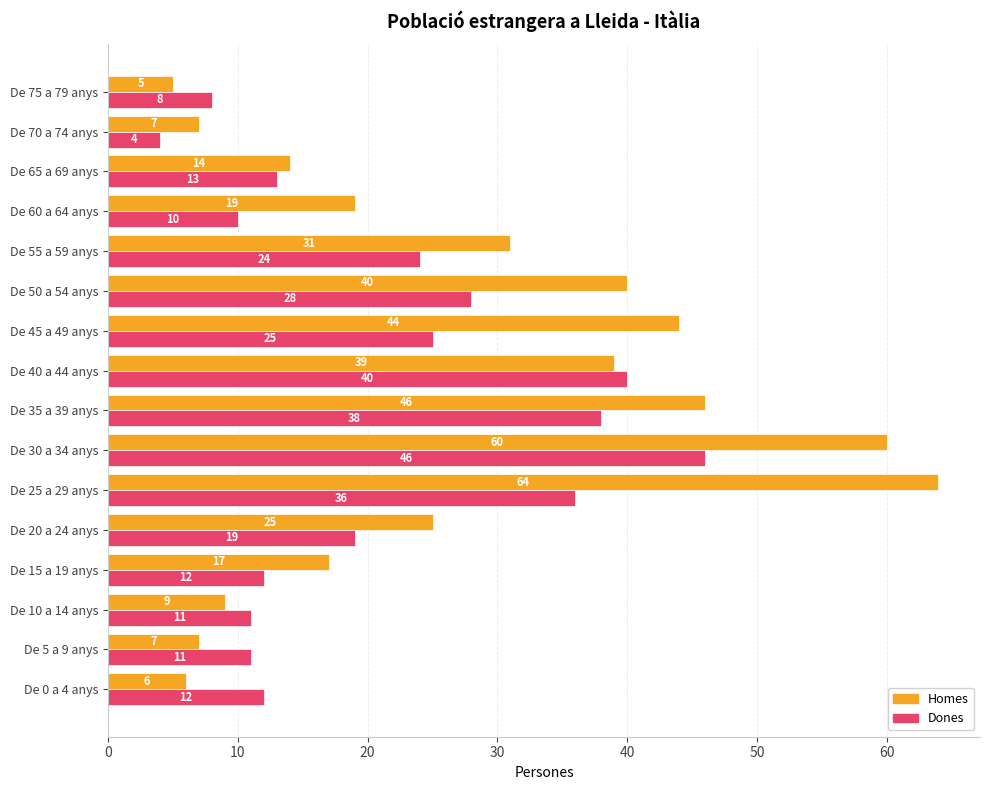

At how many categories does at least one series exceed 16?

10